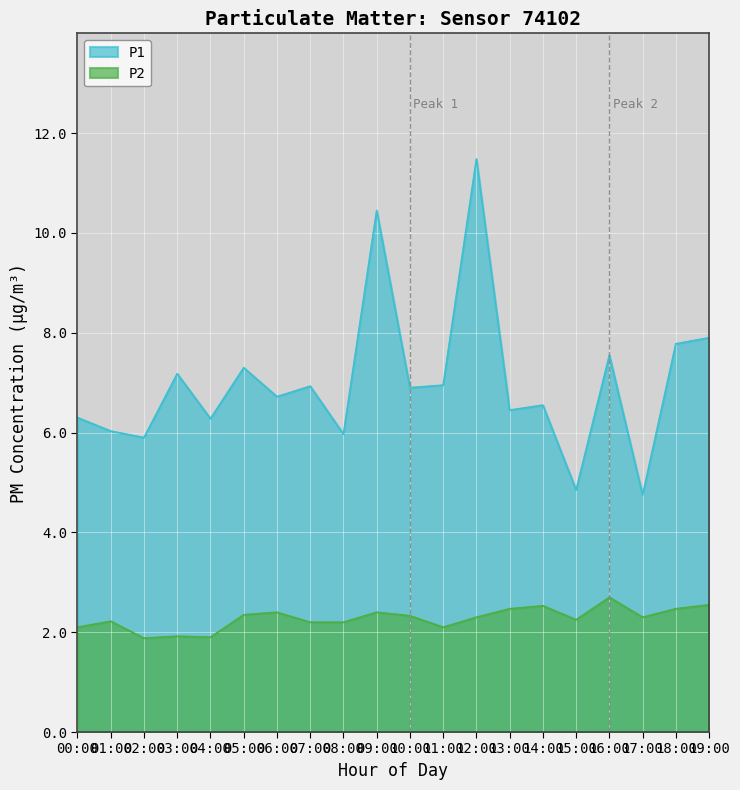

Reading left to right, list all the values displayed in this chart.

P1: 6.3	6.0	5.9	7.2	6.3	7.3	6.7	6.9	6.0	10.4	6.9	7.0	11.5	6.5	6.5	4.8	7.5	4.8	7.8	7.9
P2: 2.1	2.2	1.9	1.9	1.9	2.4	2.4	2.2	2.2	2.4	2.3	2.1	2.3	2.5	2.5	2.2	2.7	2.3	2.5	2.5